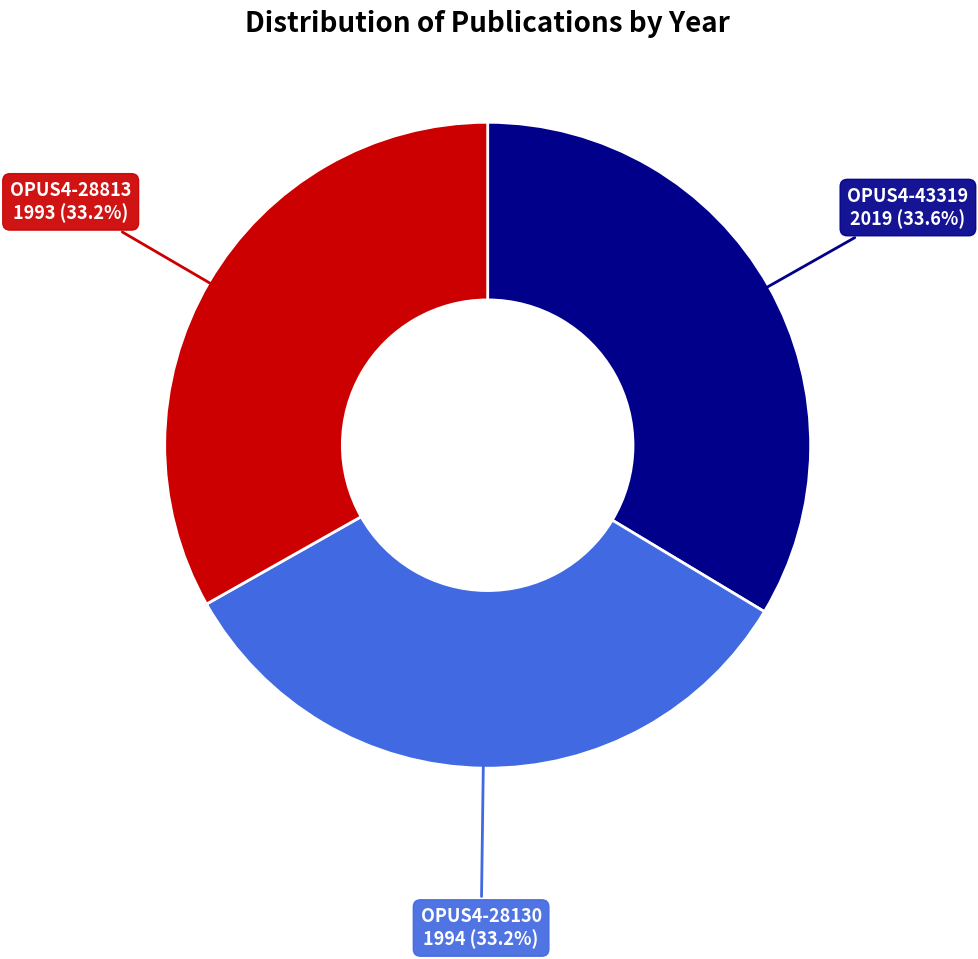

Is there any slice that represents more than half of the pie?

No